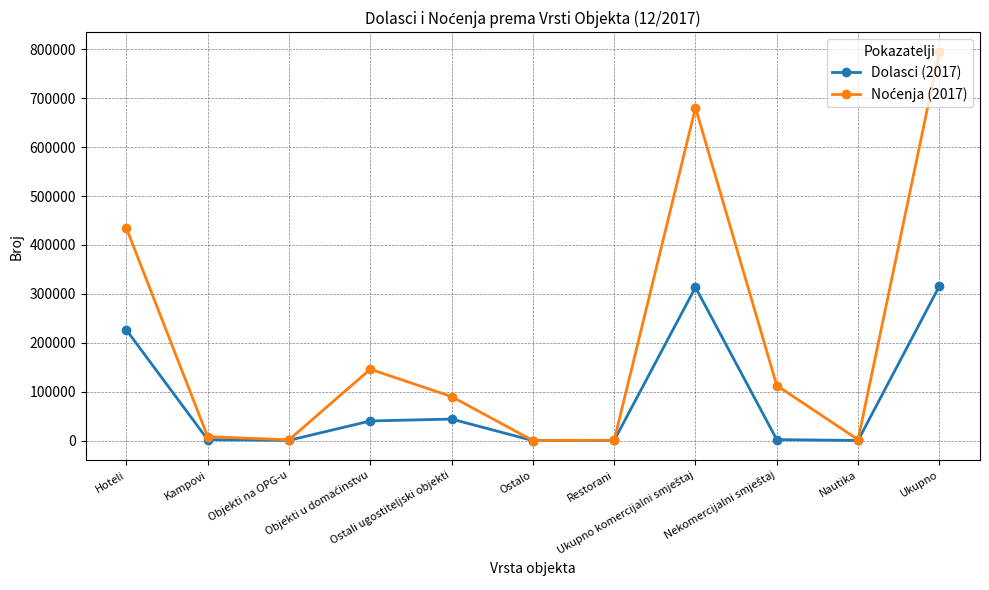

What is the greatest value displayed?

795451